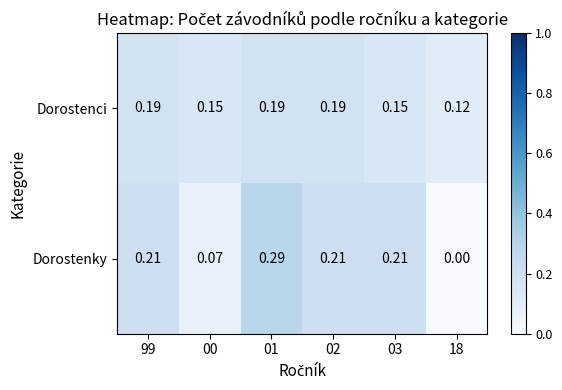

Which series changed the most between 02 and 03?

Dorostenci